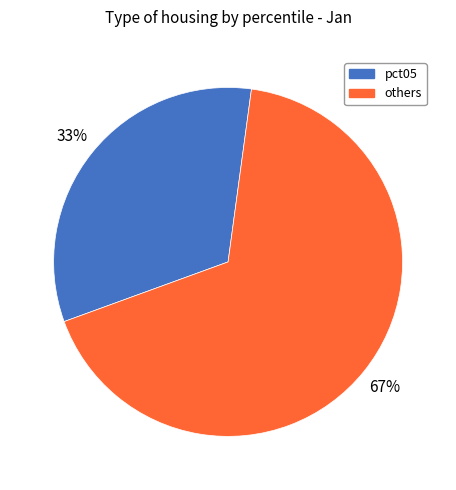

Does any single category account for the majority?

Yes